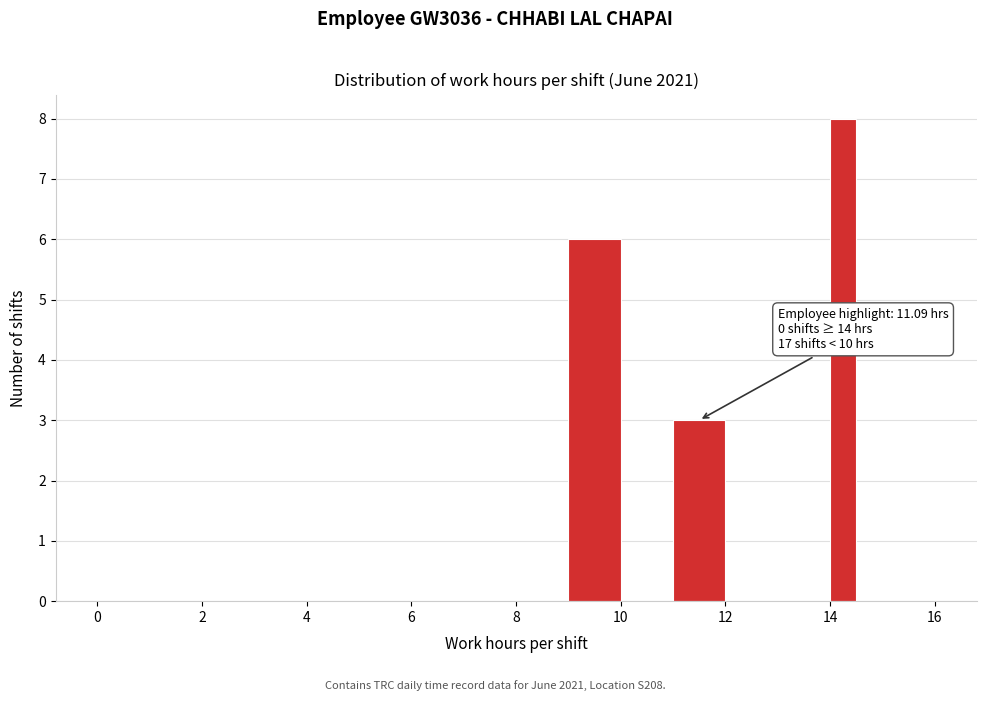

Read against the x-axis, roughly where is the centre of the tallest bar?

14.2